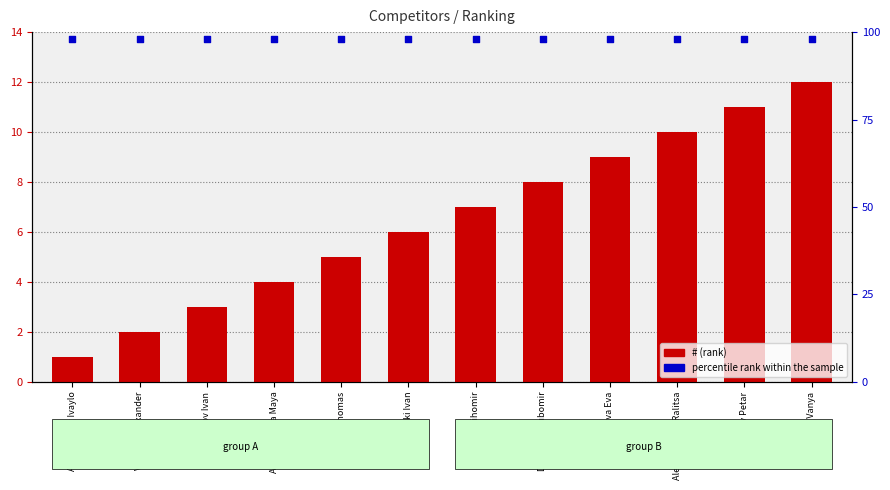

Which series has the largest total across all categories?

percentile rank within the sample